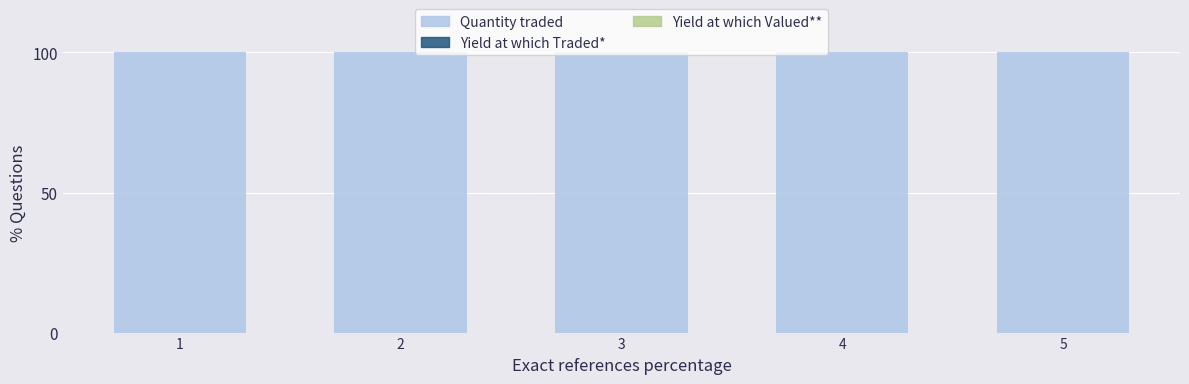

The Quantity traded series shows 159.2 at 3. True or false?

False